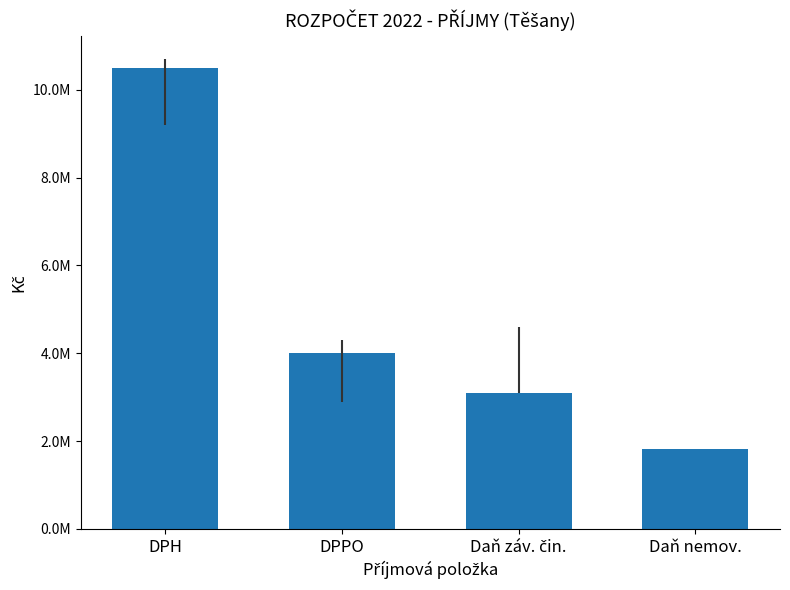

Does the chart contain any negative values?

No